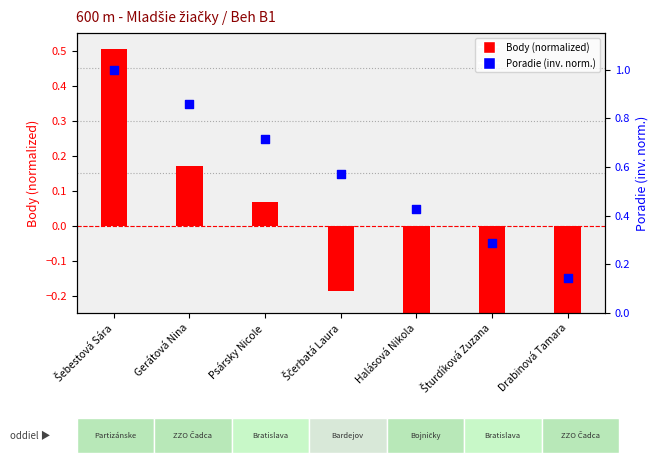

Which series has the largest total across all categories?

Poradie (inv. normed)